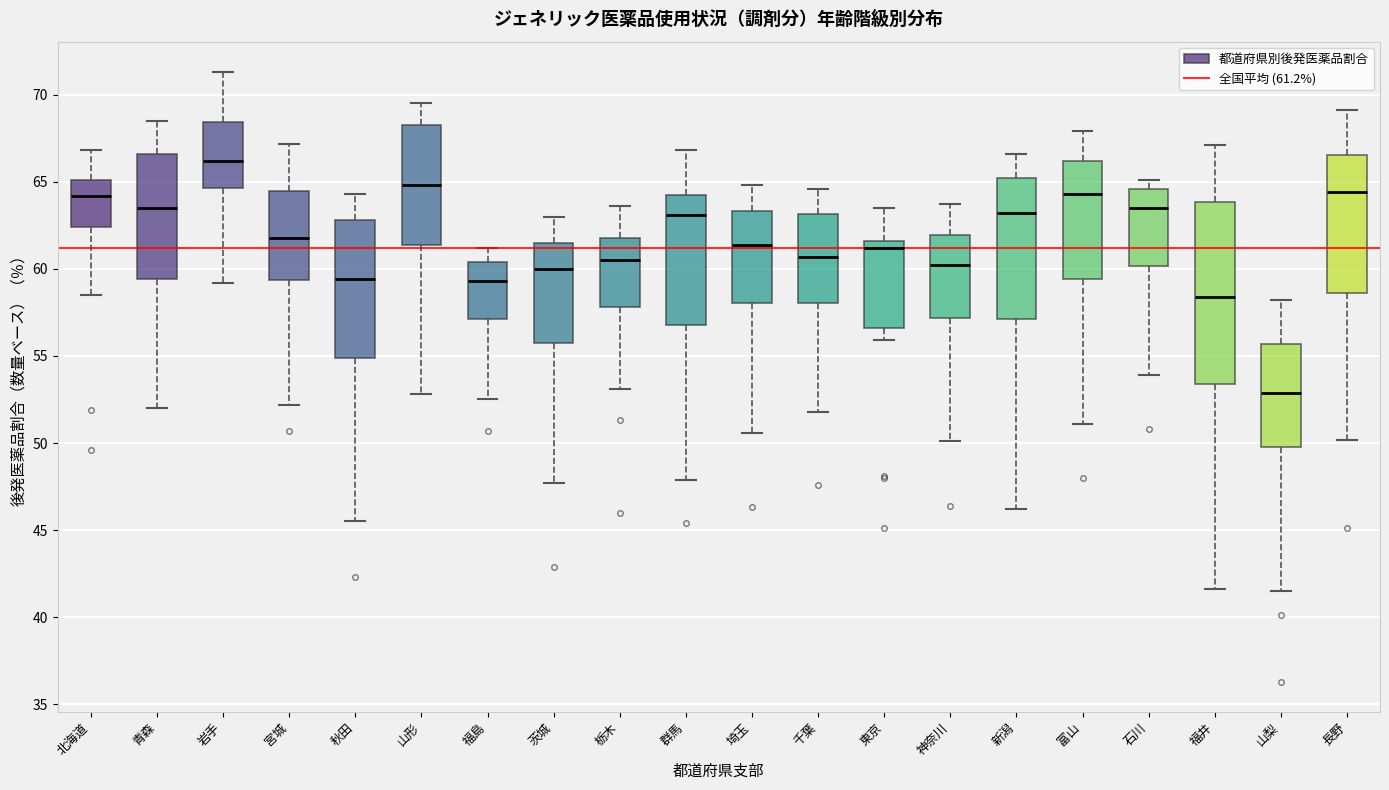

Reading left to right, transcribe this box plot: for each box, give where its median line is, the range the box spans, and where its two whiskers end, as read against the y-axis. The values are not printed on the chart, so give them approximately, as read against the axis.

北海道: median 64.0, box 62.5 to 65.0, whiskers 58.5 to 67.0
青森: median 63.5, box 59.5 to 66.5, whiskers 52.0 to 68.5
岩手: median 66.0, box 64.5 to 68.5, whiskers 59.0 to 71.5
宮城: median 62.0, box 59.5 to 64.5, whiskers 52.0 to 67.0
秋田: median 59.5, box 55.0 to 63.0, whiskers 45.5 to 64.5
山形: median 65.0, box 61.5 to 68.5, whiskers 53.0 to 69.5
福島: median 59.5, box 57.0 to 60.5, whiskers 52.5 to 61.0
茨城: median 60.0, box 56.0 to 61.5, whiskers 47.5 to 63.0
栃木: median 60.5, box 58.0 to 62.0, whiskers 53.0 to 63.5
群馬: median 63.0, box 57.0 to 64.5, whiskers 48.0 to 67.0
埼玉: median 61.5, box 58.0 to 63.5, whiskers 50.5 to 65.0
千葉: median 60.5, box 58.0 to 63.0, whiskers 52.0 to 64.5
東京: median 61.0, box 56.5 to 61.5, whiskers 56.0 to 63.5
神奈川: median 60.0, box 57.0 to 62.0, whiskers 50.0 to 63.5
新潟: median 63.0, box 57.0 to 65.0, whiskers 46.0 to 66.5
富山: median 64.5, box 59.5 to 66.0, whiskers 51.0 to 68.0
石川: median 63.5, box 60.0 to 64.5, whiskers 54.0 to 65.0
福井: median 58.5, box 53.5 to 64.0, whiskers 41.5 to 67.0
山梨: median 53.0, box 50.0 to 55.5, whiskers 41.5 to 58.0
長野: median 64.5, box 58.5 to 66.5, whiskers 50.0 to 69.0